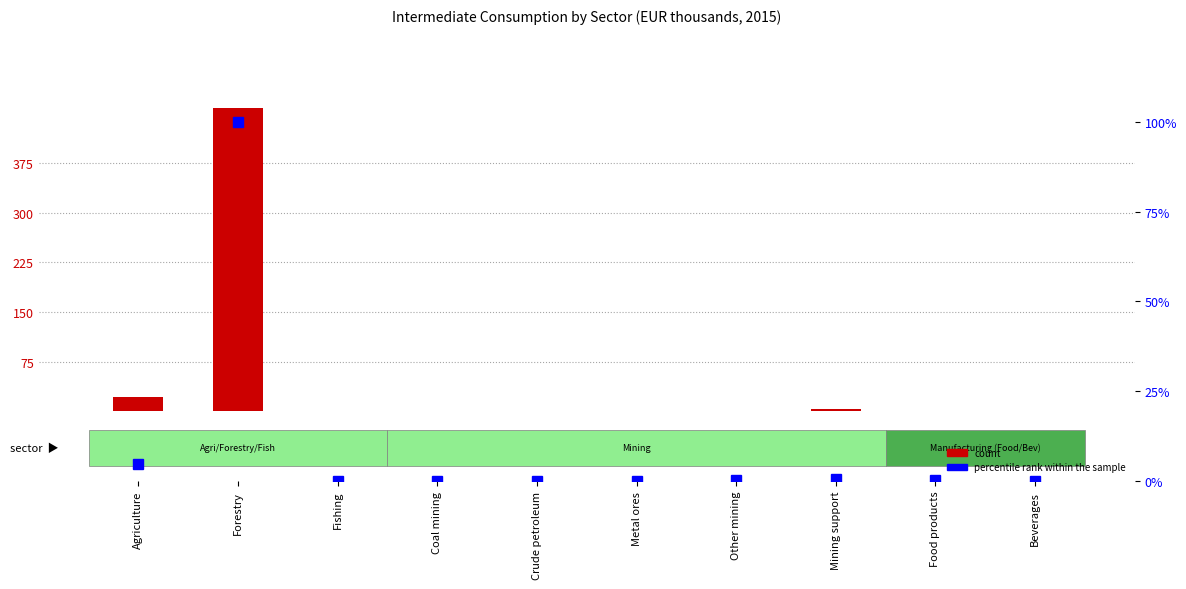

Reading right to left, what are all the values shown in this chart?

count: 665.0	837.0	3243.0	860.0	0.0	156.0	4.0	20.0	458403.0	21923.0
percentile rank within the sample: 0.1	0.2	0.7	0.2	0.0	0.0	0.0	0.0	100.0	4.8